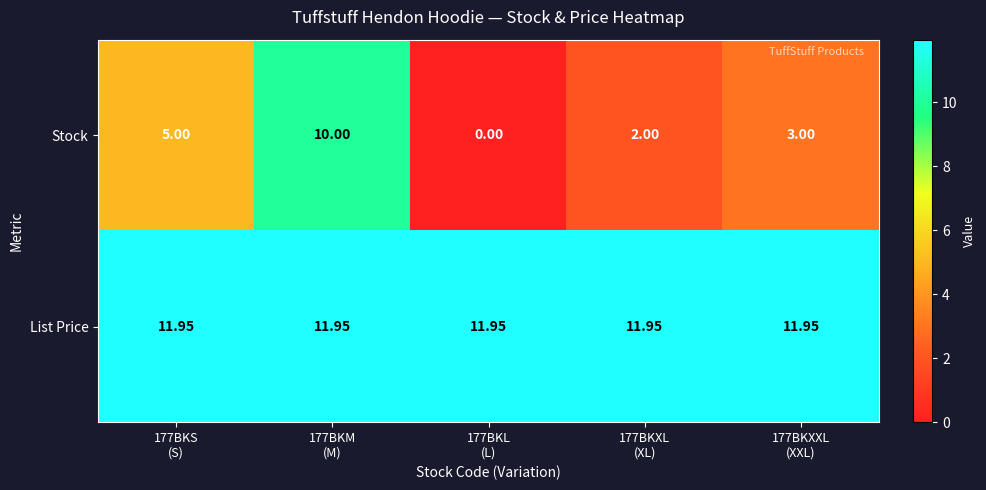

Which series has the largest range (max minus min)?

Stock